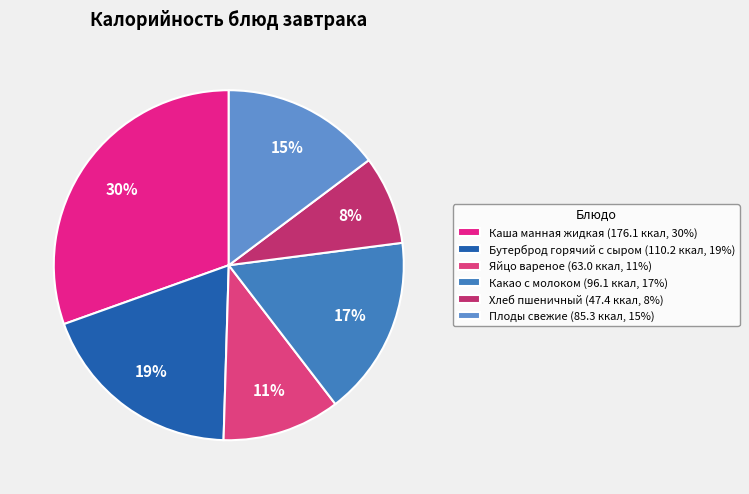

What percentage is NOT represented by Плоды свежие?

85.2%